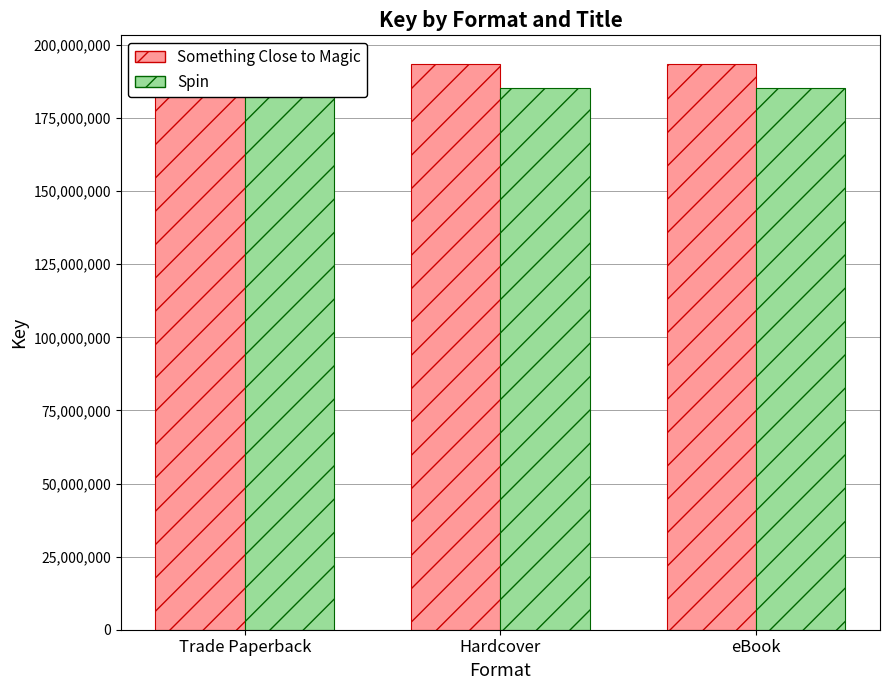

Does the chart contain stacked bars?

No